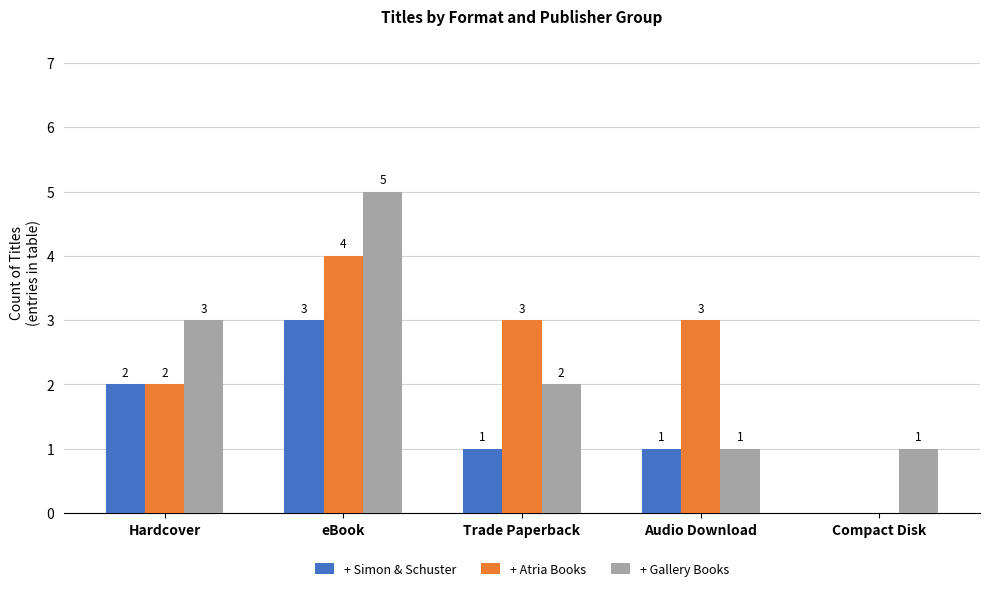

Count the + Atria Books values in the range 2 to 3.

3